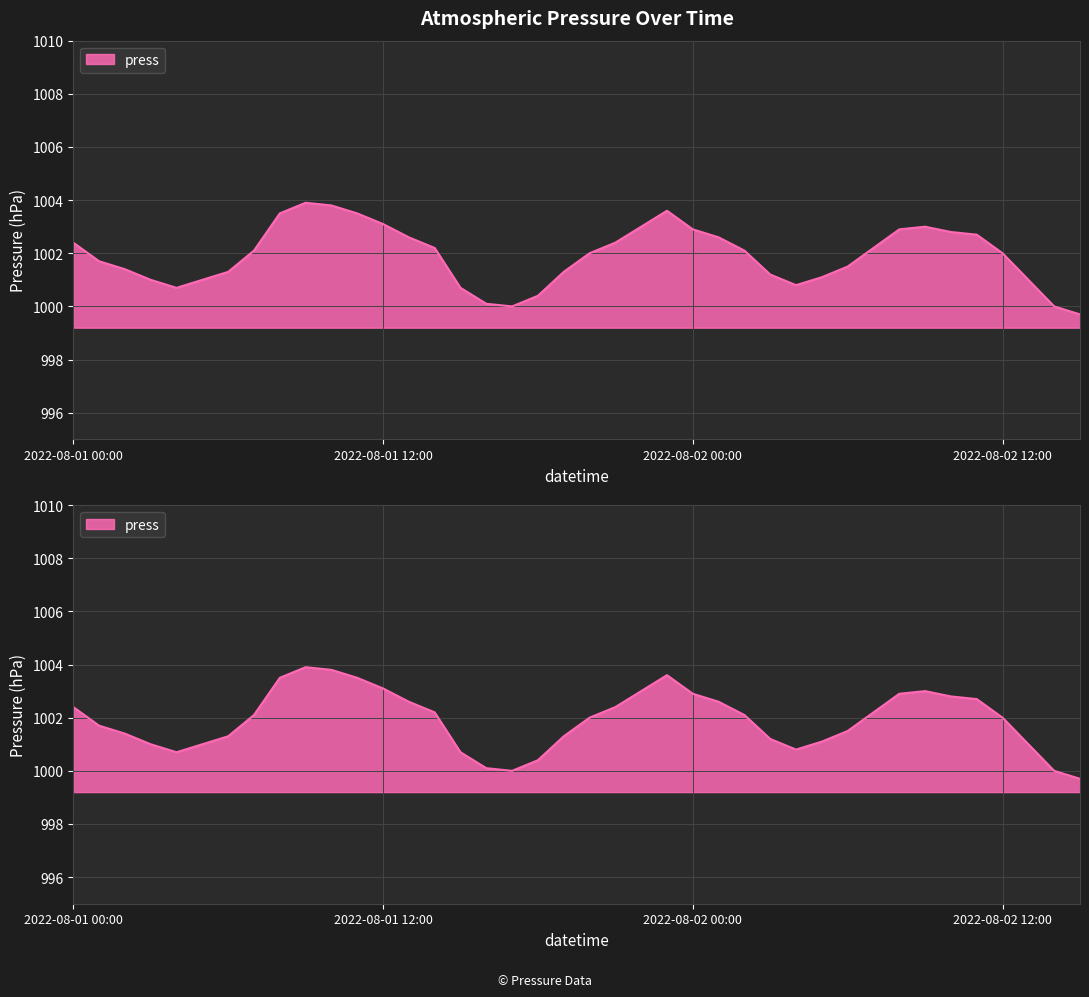

The chart shows a value of 451.4 at 2022-08-02 07:00. True or false?

False